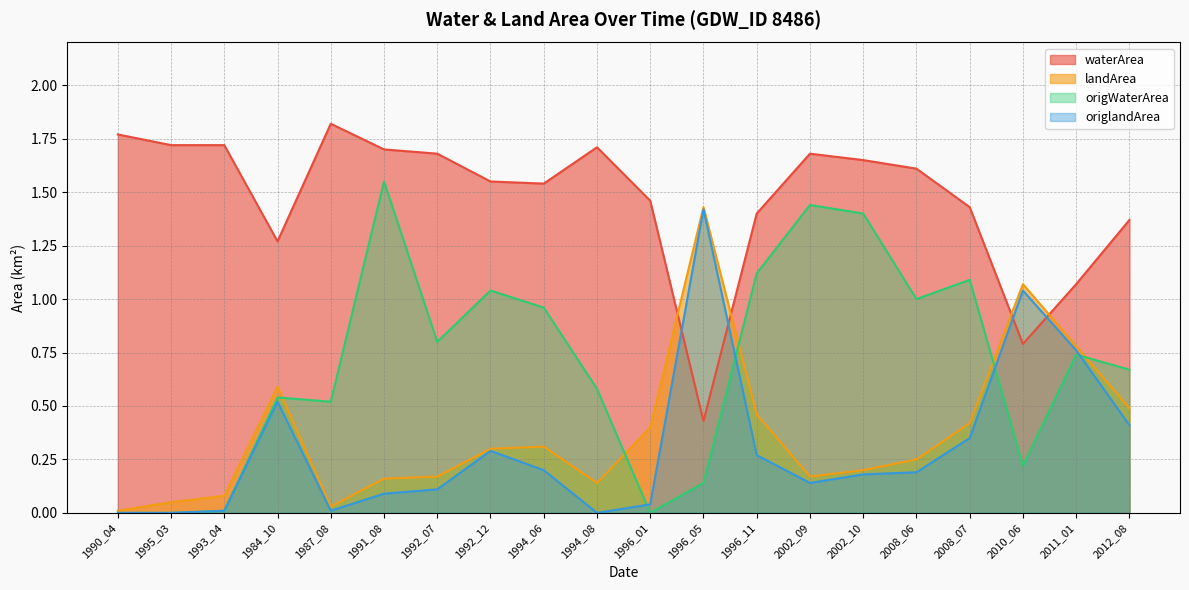

What is the difference between the maximum and second lowest values in the landArea series?

1.4